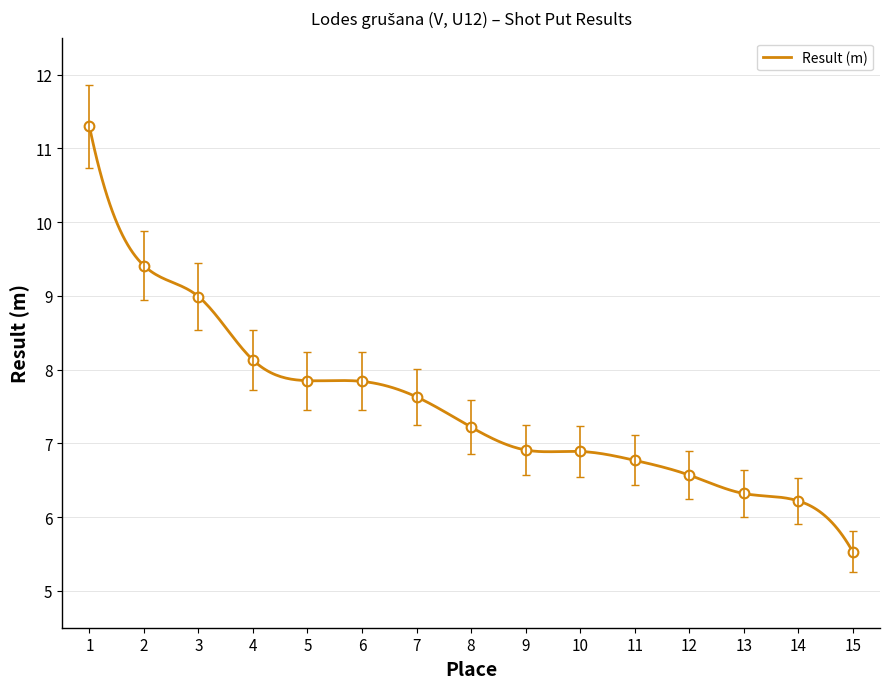

Is it true that the value at 6 is 10.5?

False